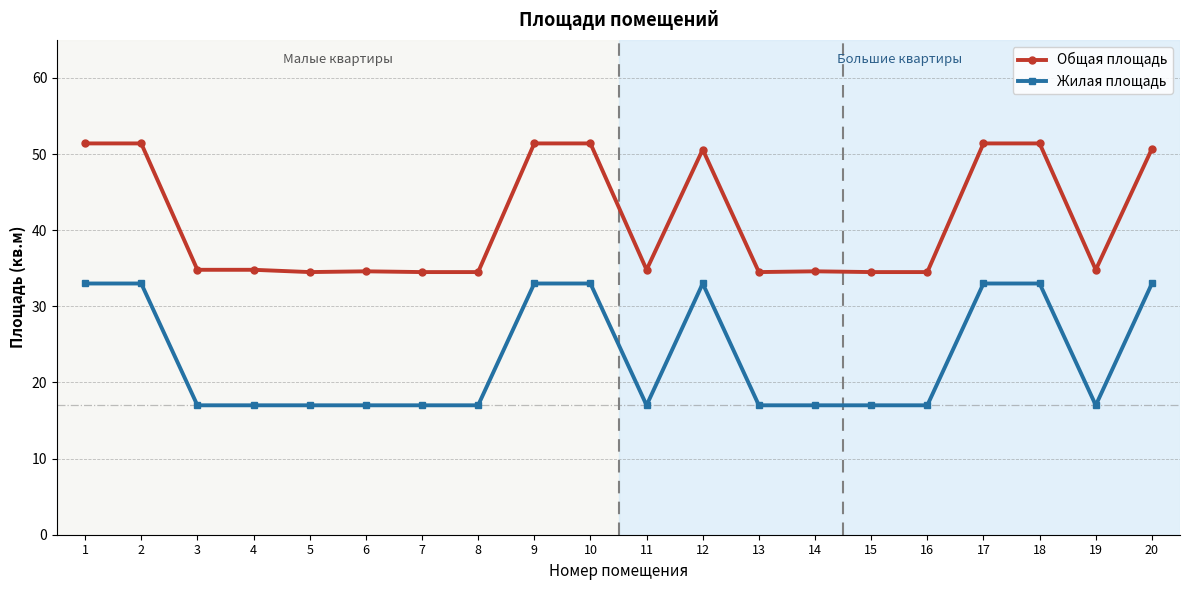

What is the minimum value shown in the chart?

17.0